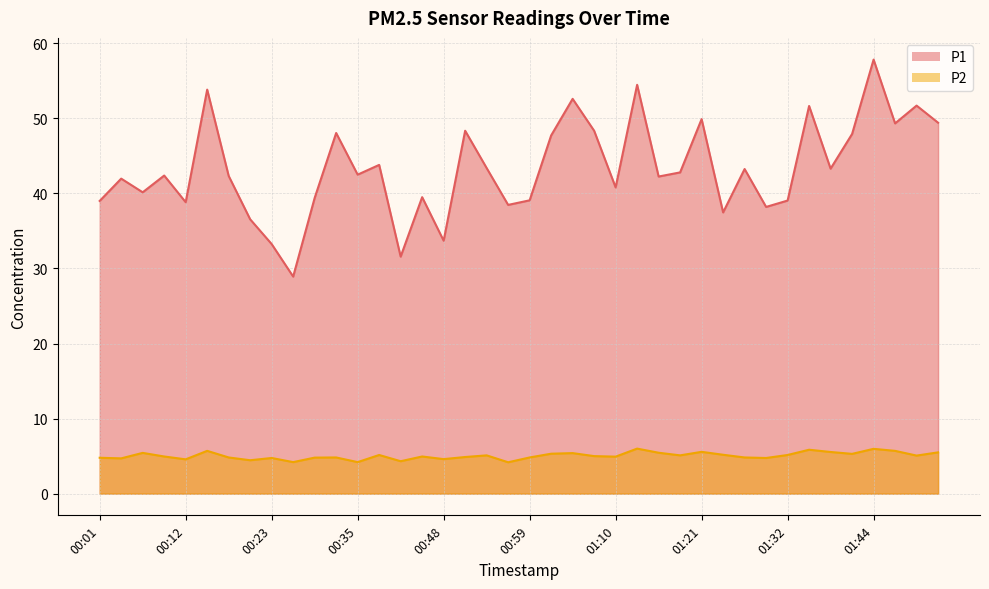

What is the smallest value displayed?

4.2